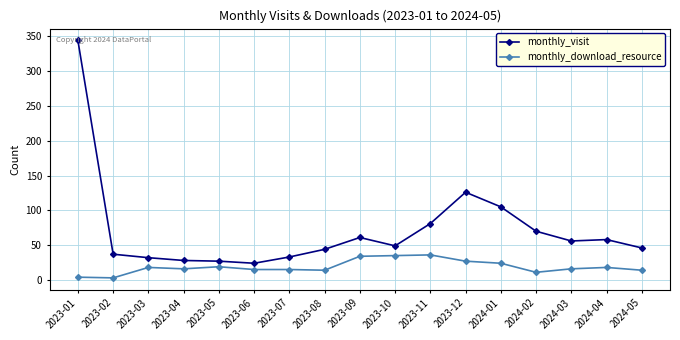

Where does the monthly_visit series first go above 49?

2023-01